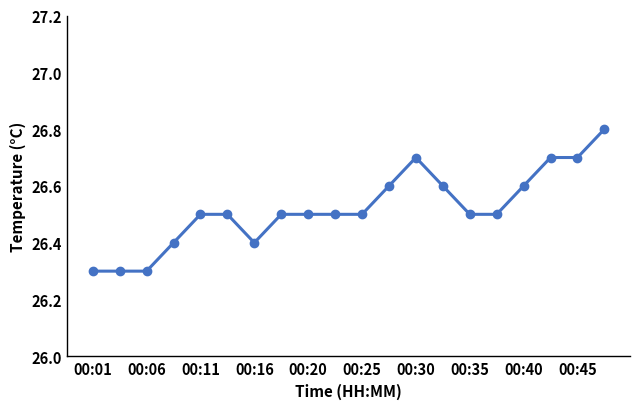

What is the average value?

26.5